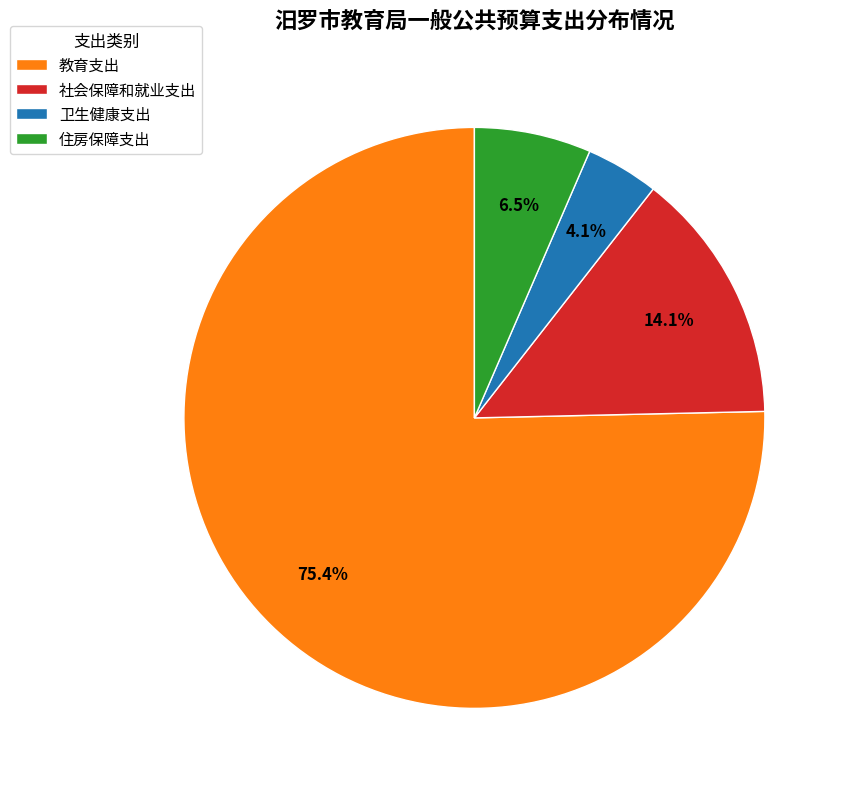

Count the number of slices in the pie.

4